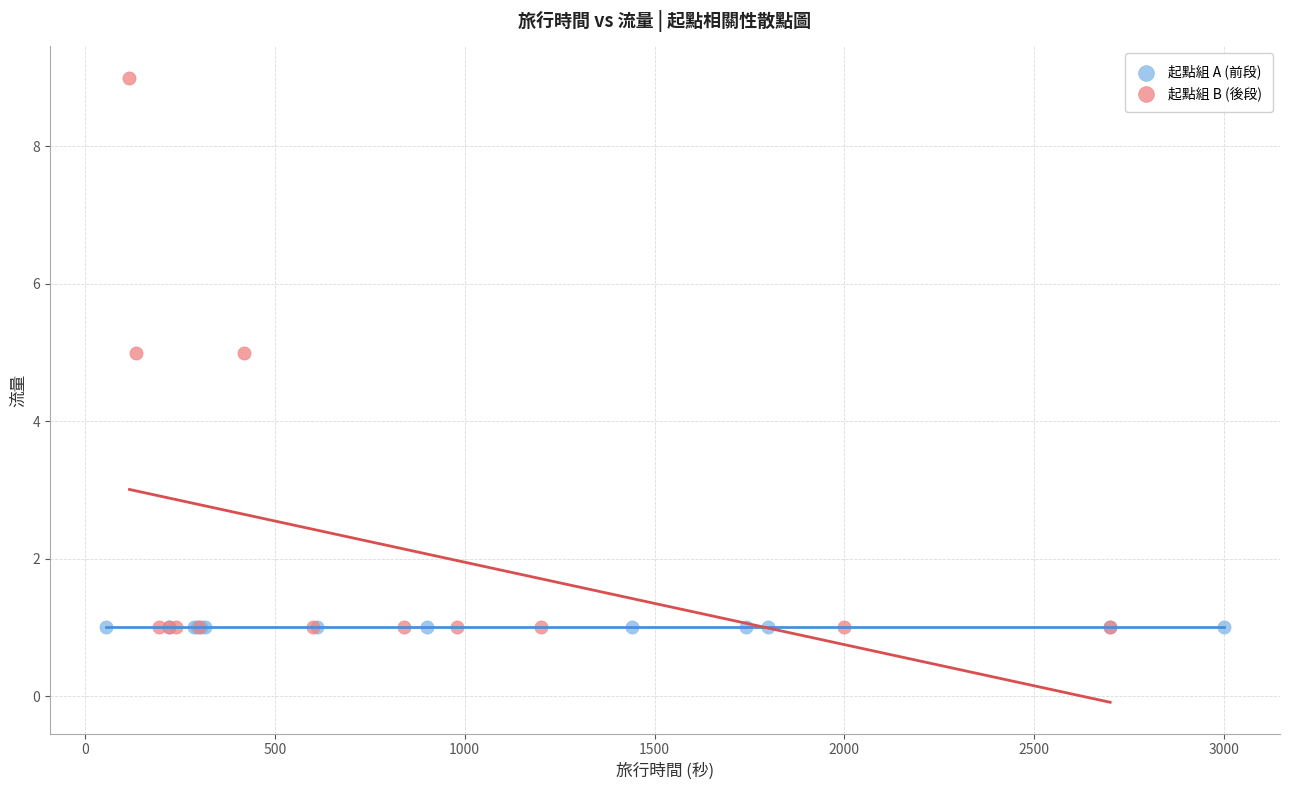

What are all the series names shown in the legend?

起點組 A (前段), 起點組 B (後段)